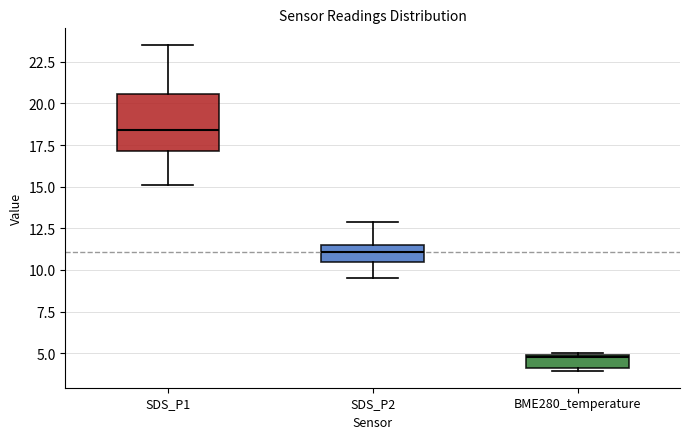

Which box is the tallest, from its lower edge to its upper edge?

SDS_P1